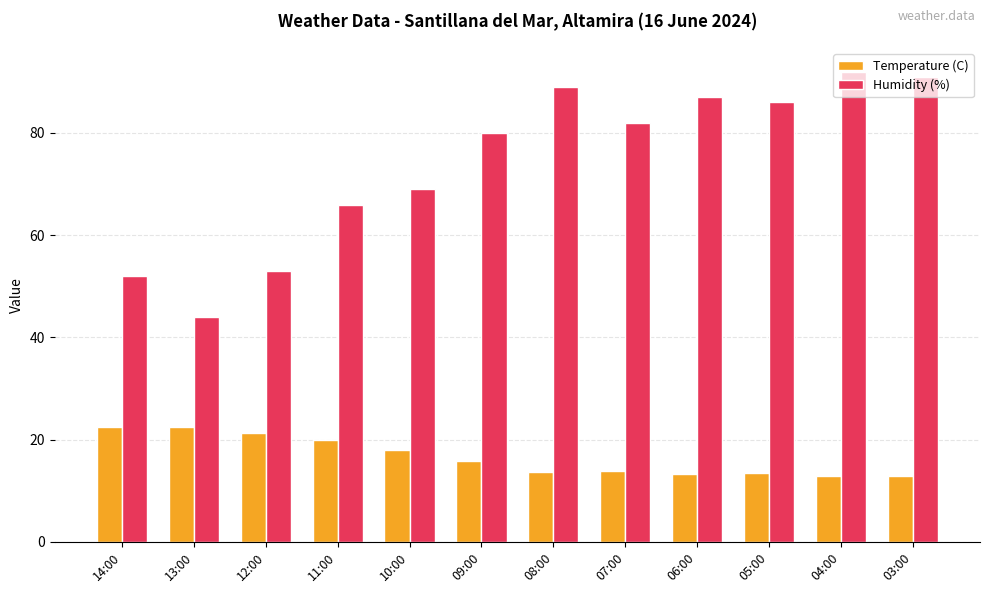

Which series changed the most between 05:00 and 03:00?

Humidity (%)